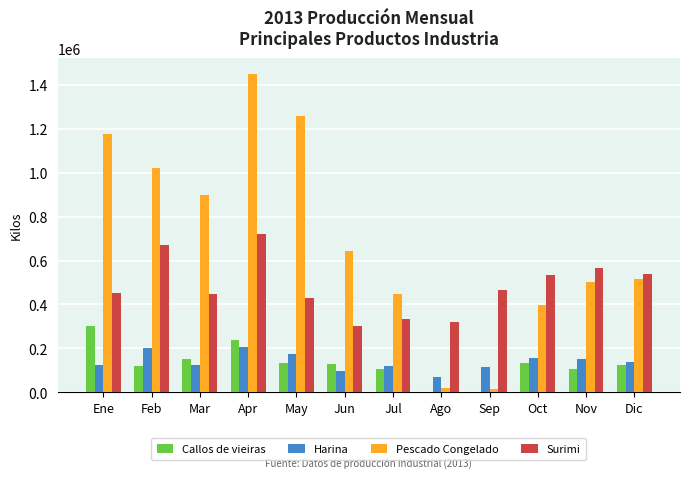

What is the sum of all Harina values?

1672860